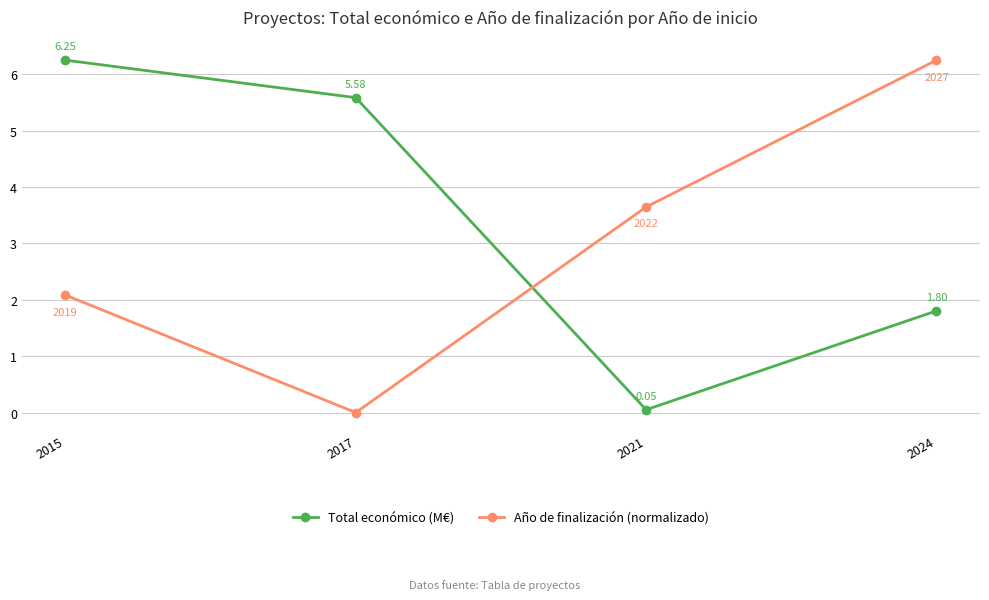

How many values in the Total económico (M€) series are below 5?

2